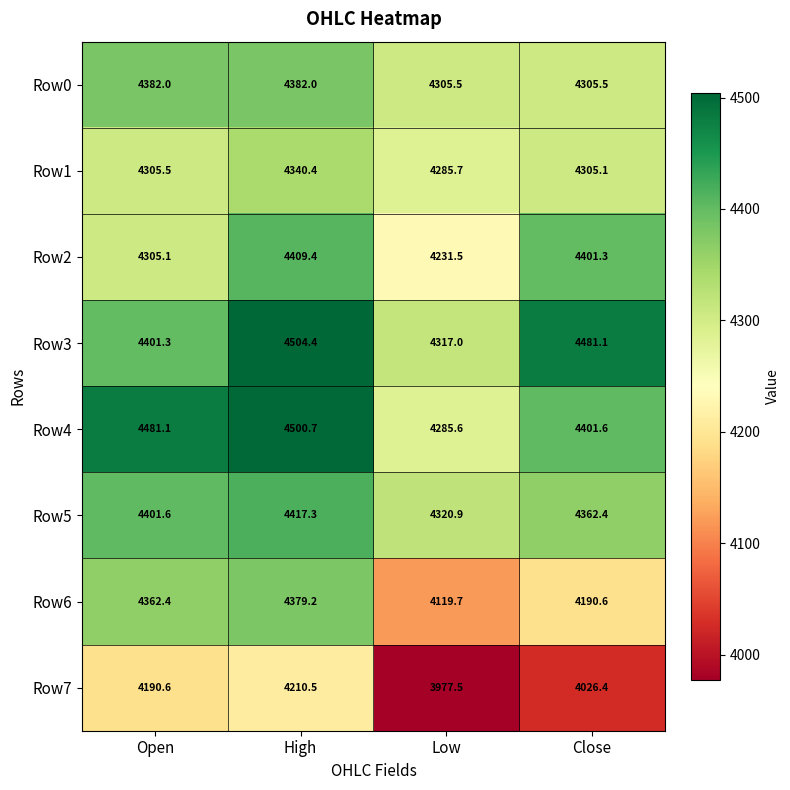

What is the sum of the Row3 values at High and Low?

8821.4